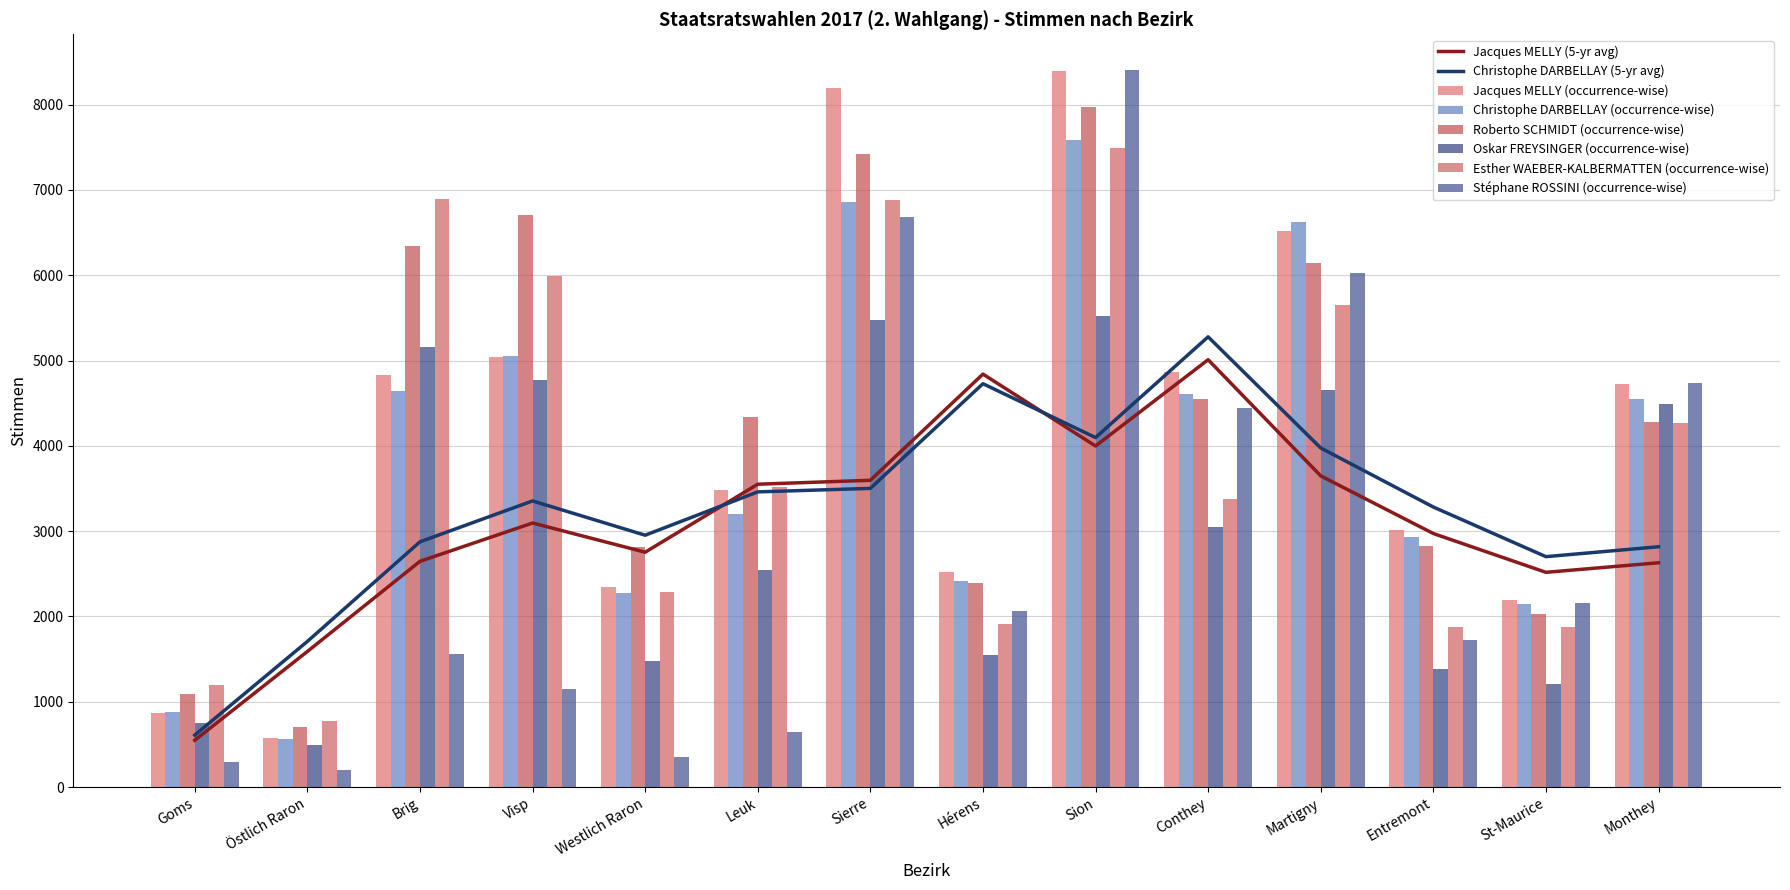

Where does the Oskar FREYSINGER series first go above 3044?

Brig